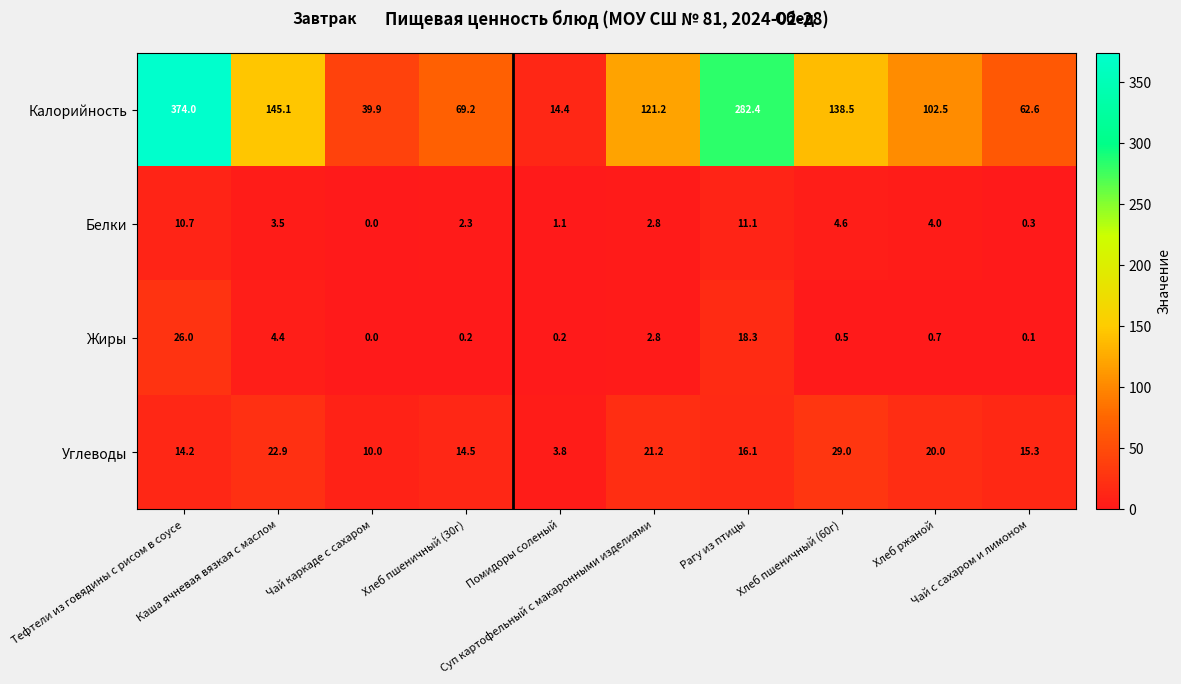

Which series changed the most between Хлеб пшеничный (30г) and Помидоры соленый?

Калорийность